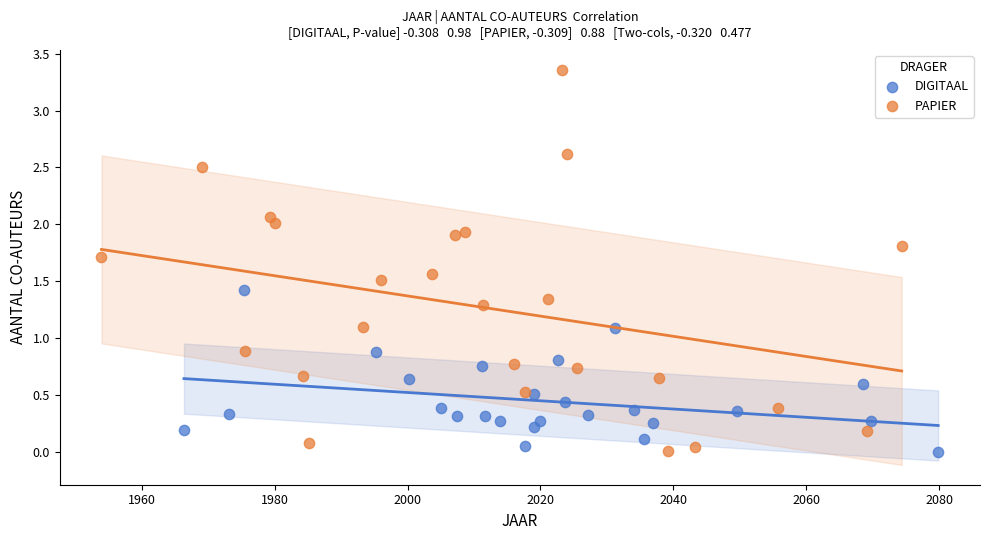

Which series contains the highest Y value?

PAPIER